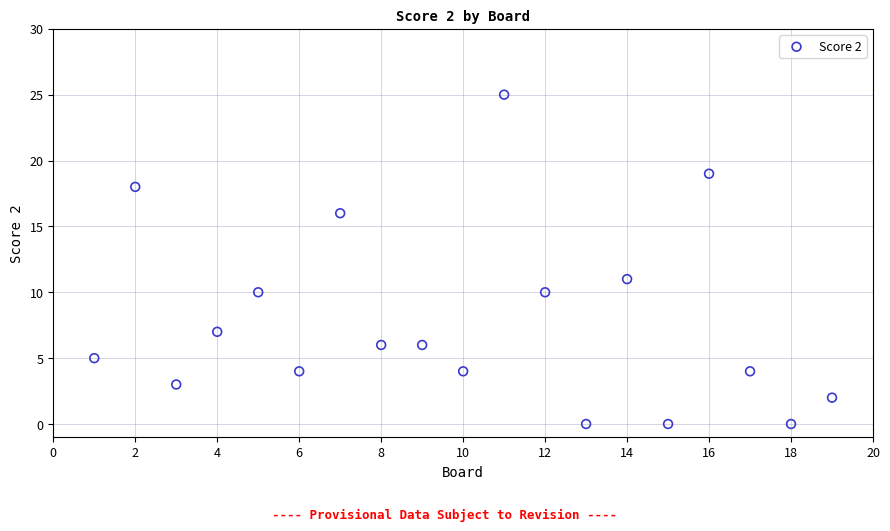

What Y value in the scatter plot is closest to 12?

11